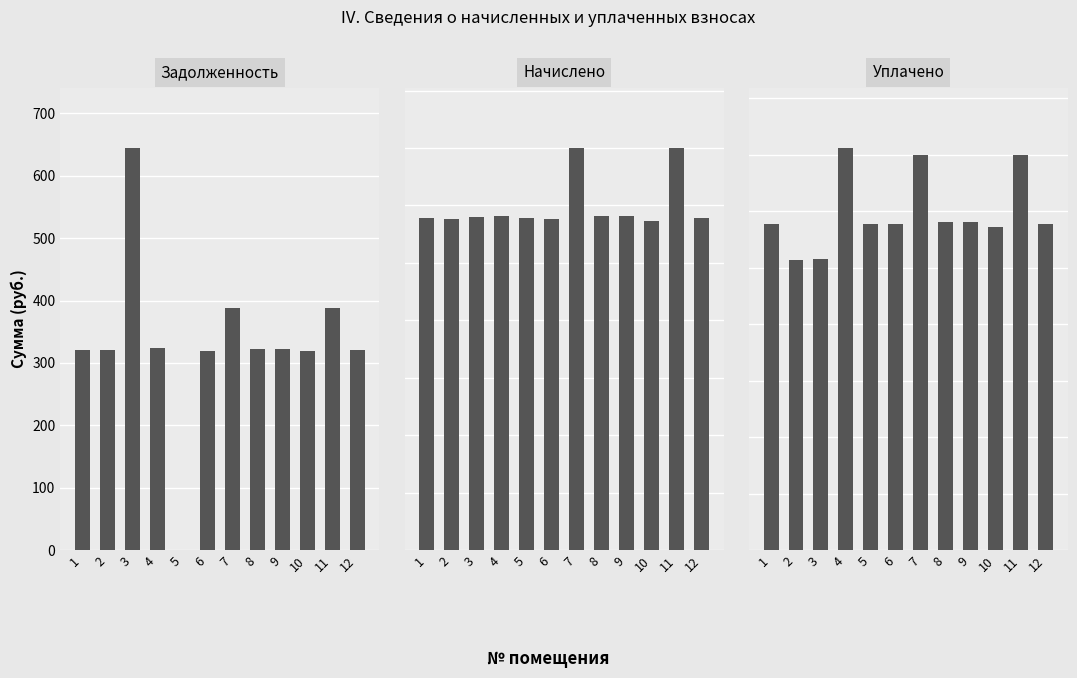

At which label is Начислено (col_3) closest to 3181?

4